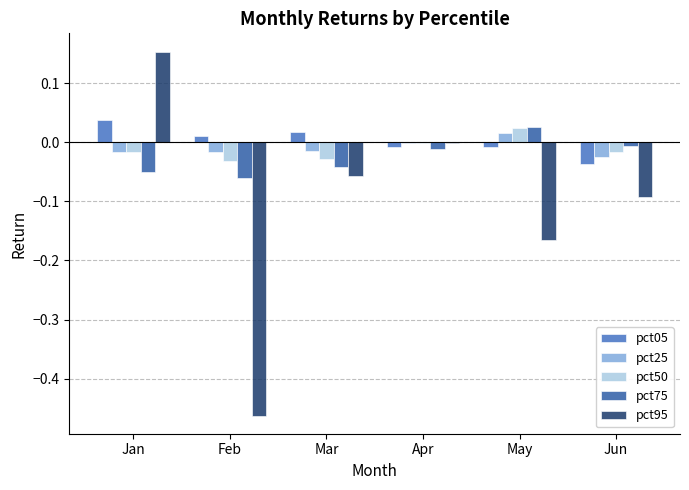

Does the chart contain stacked bars?

No